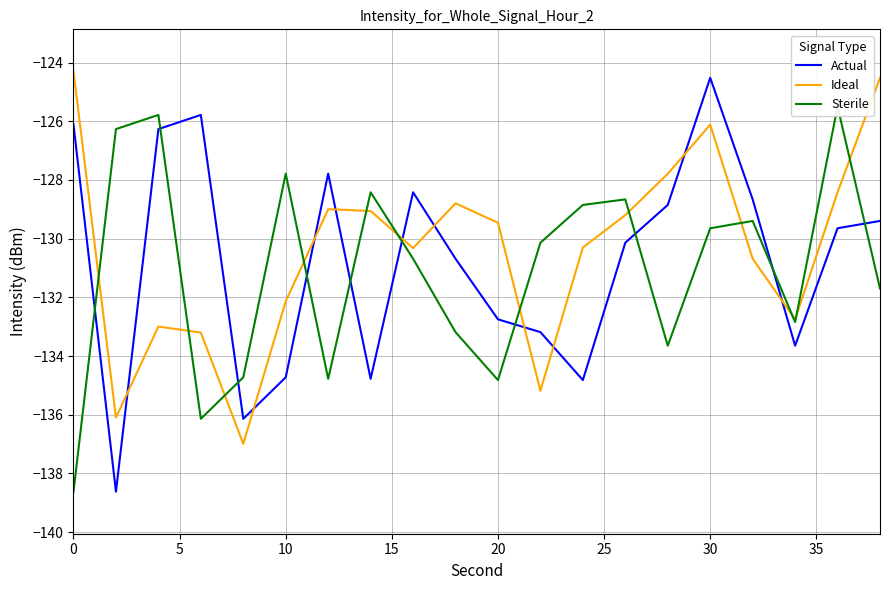

What is the highest value of the Sterile series?

-125.5